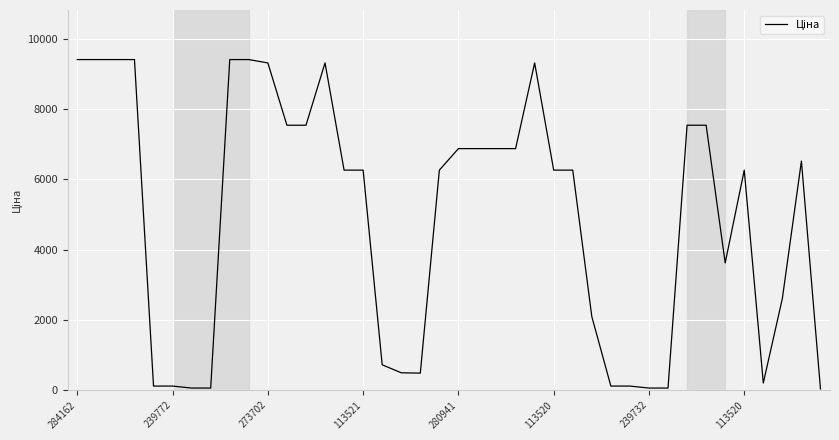

What is the difference between the maximum and minimum values?

9385.1